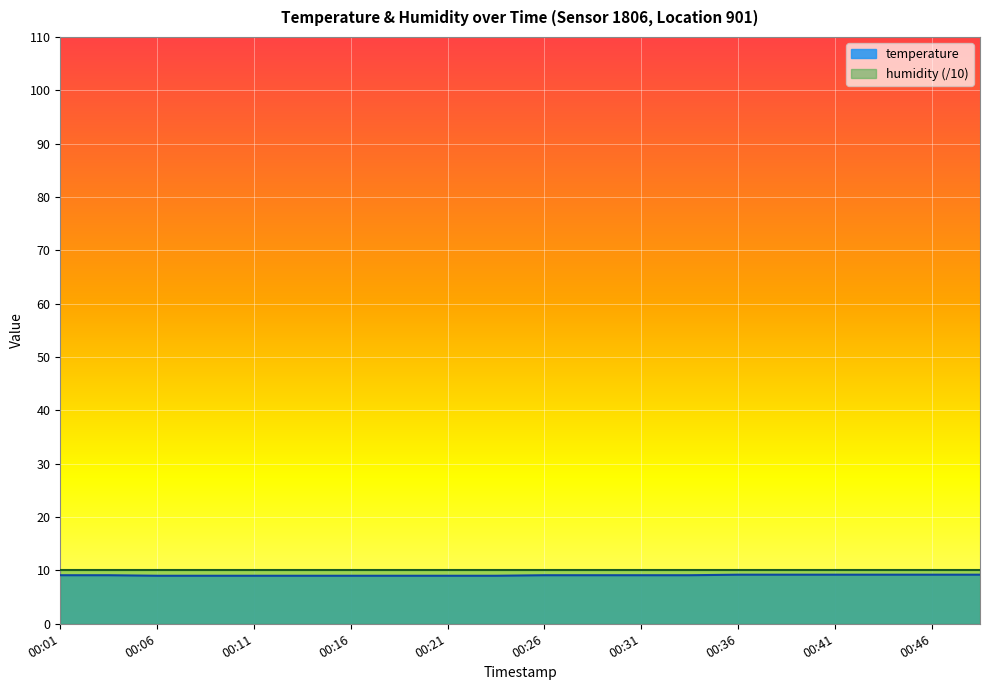

Count the values in the range 9 to 10.

20